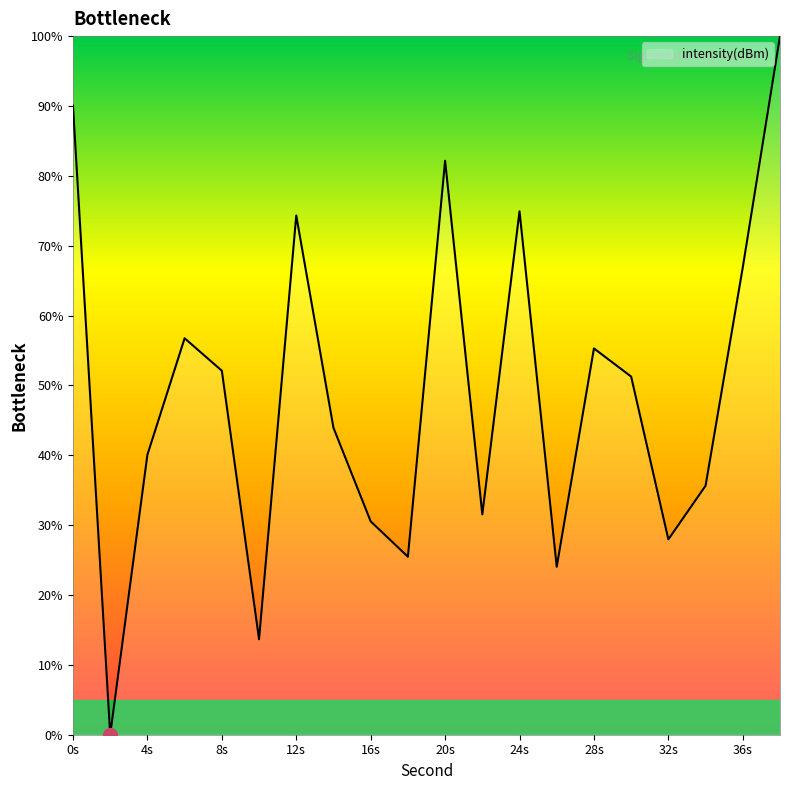

What is the difference between the maximum and minimum values?

100.0